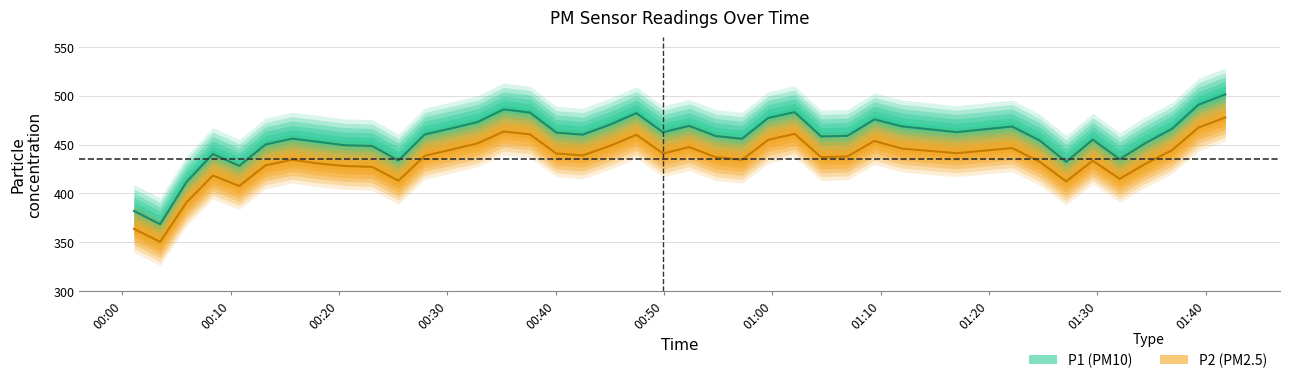

What are all the series names shown in the legend?

P1, P2